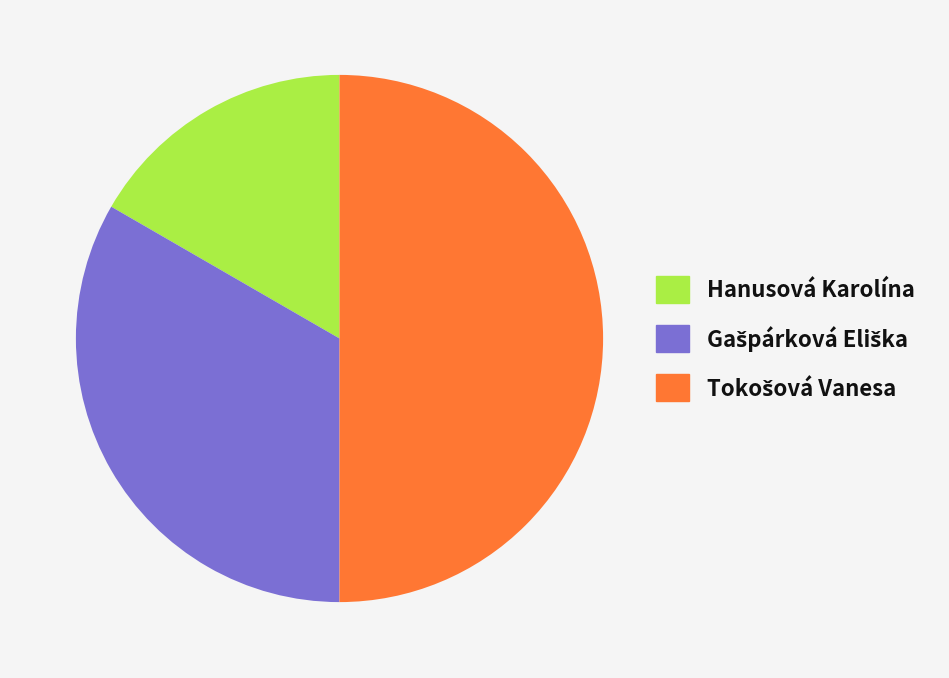

Does Hanusová Karolína account for over 50% of the chart?

No